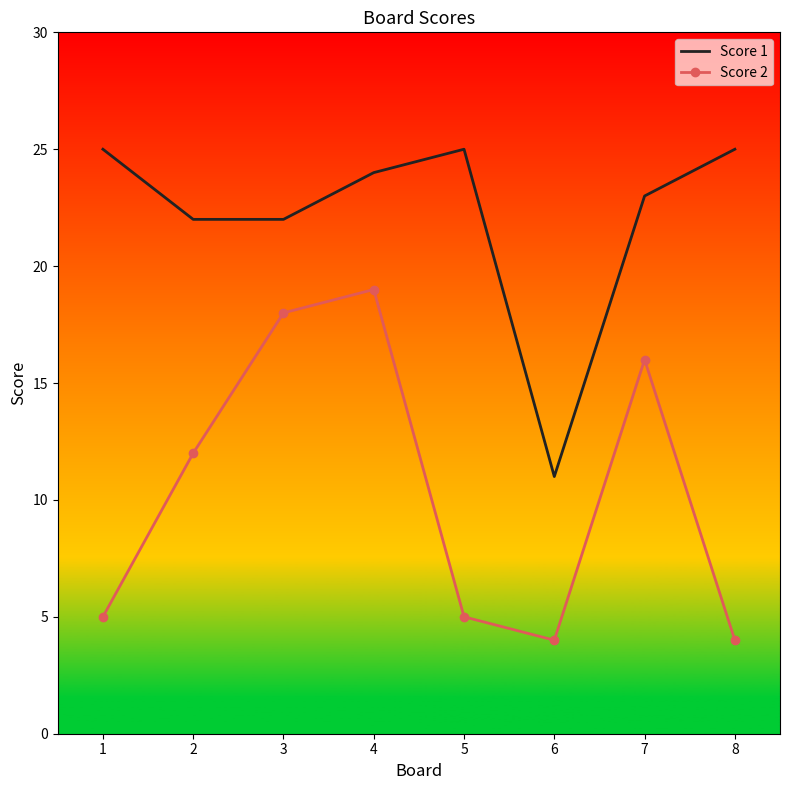

Which category has the lowest value in the Score 1 series?

6